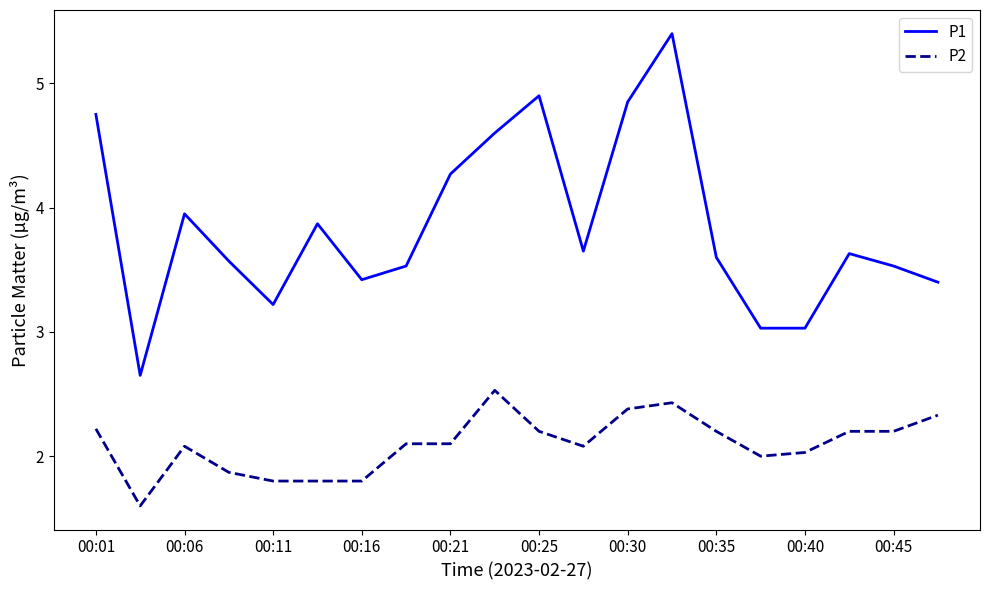

True or false: P1 and P2 intersect in this chart.

False